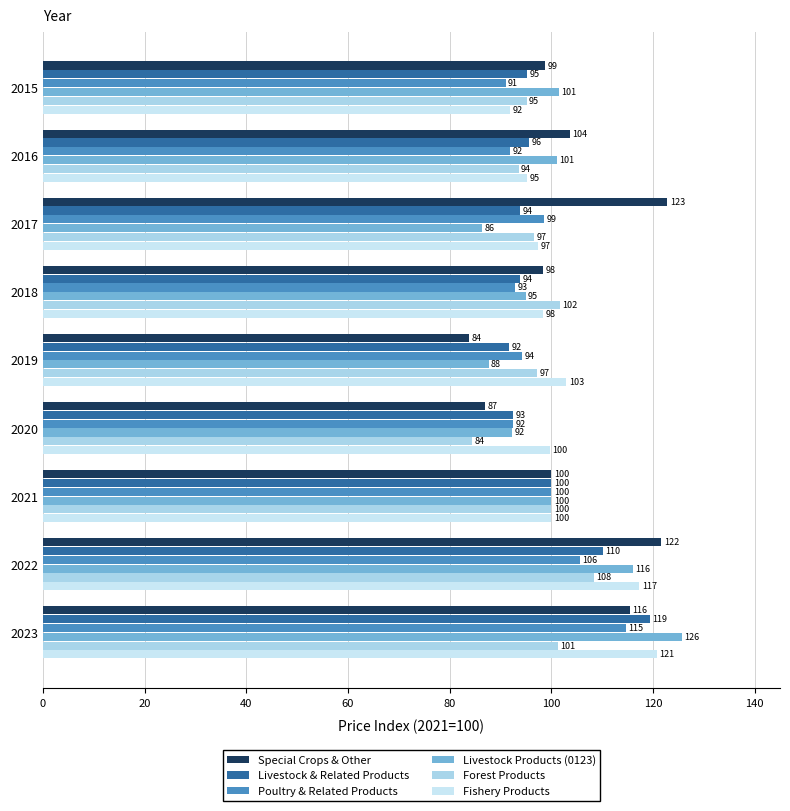

At how many categories does at least one series exceed 124?

1